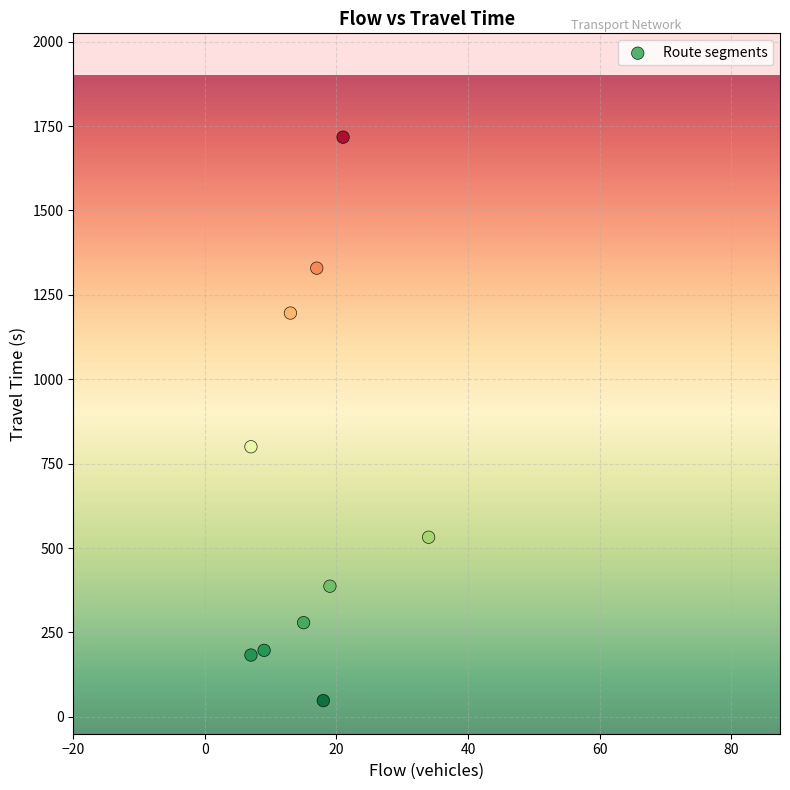

What is the average X value?

16